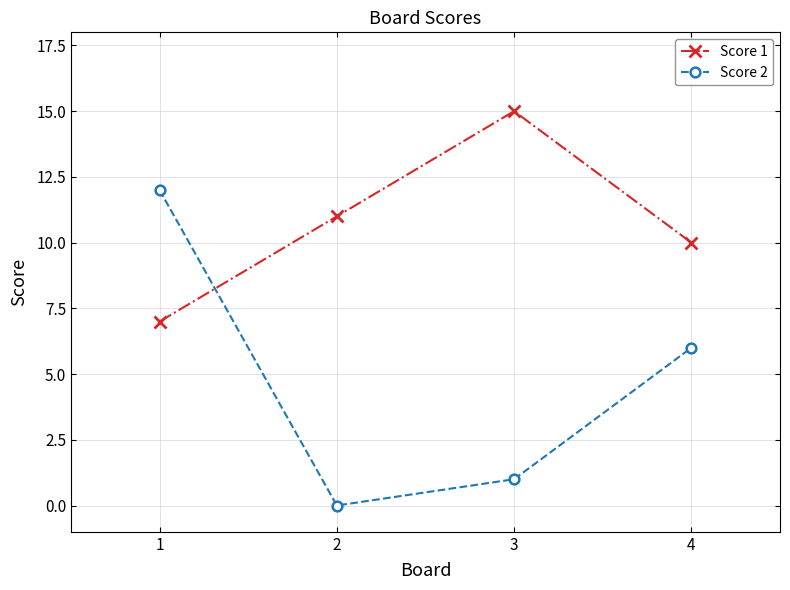

Which series has the largest range (max minus min)?

Score 2